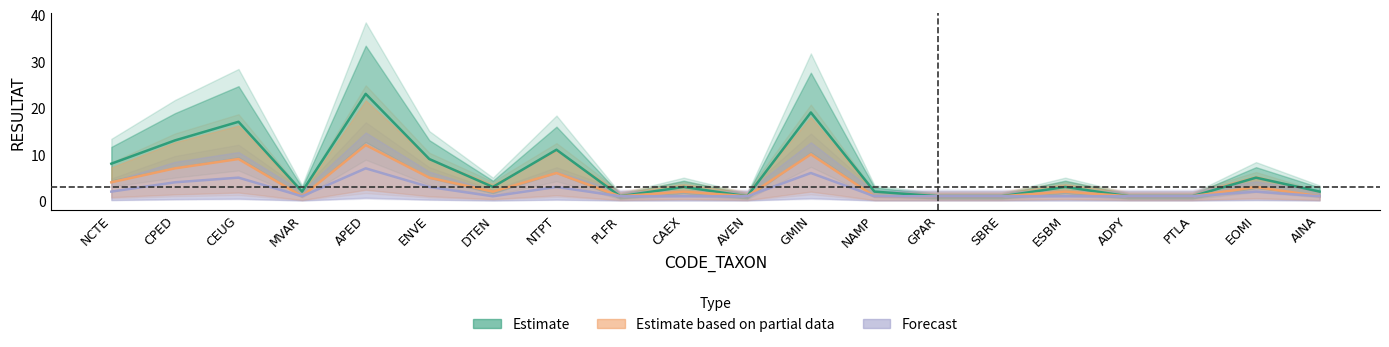

What is the label of the 9th point from the right?

GMIN